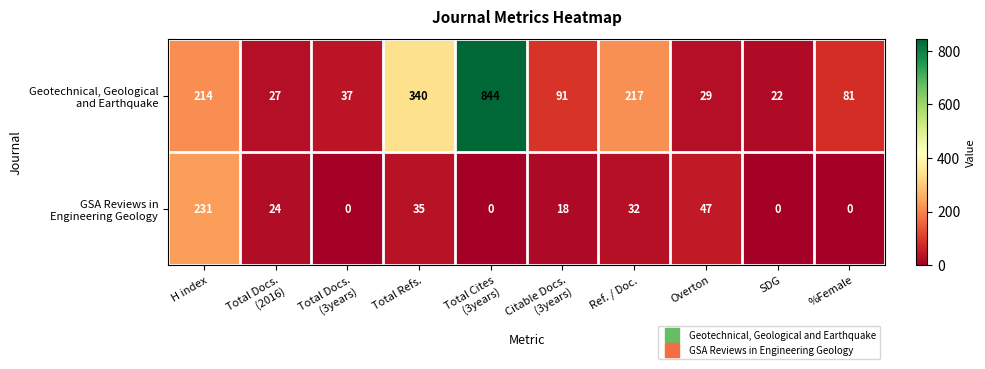

At how many categories does at least one series exceed 220?

3